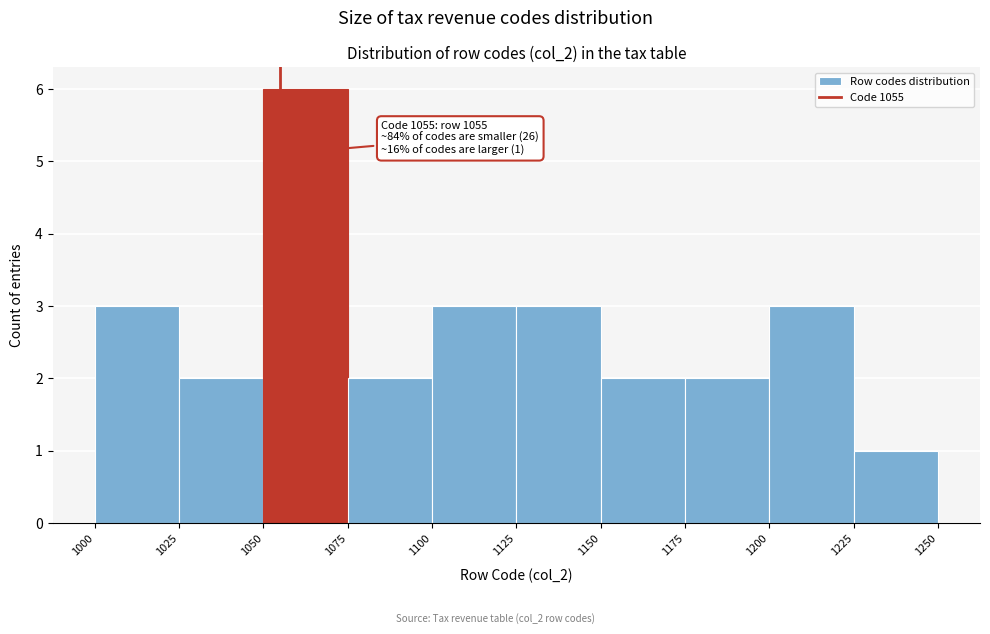

Which range on the x-axis has the tallest bar?

1050 to 1075